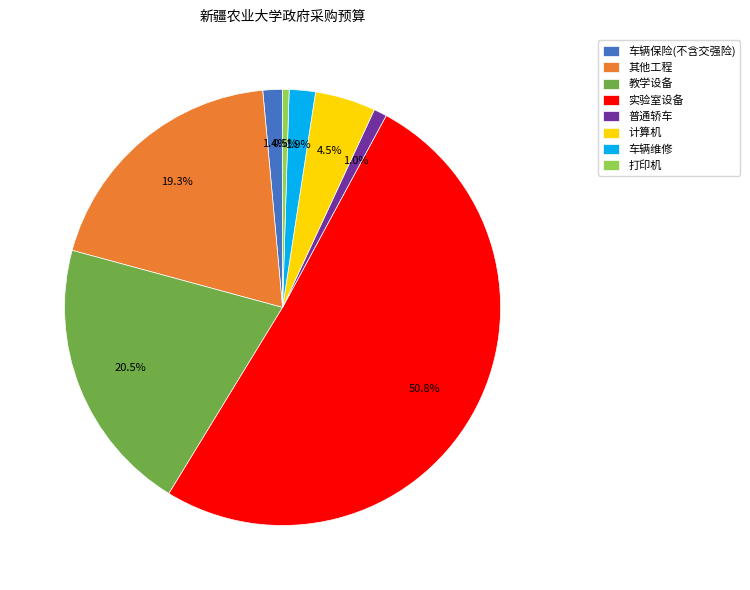

How many segments does this pie chart have?

8